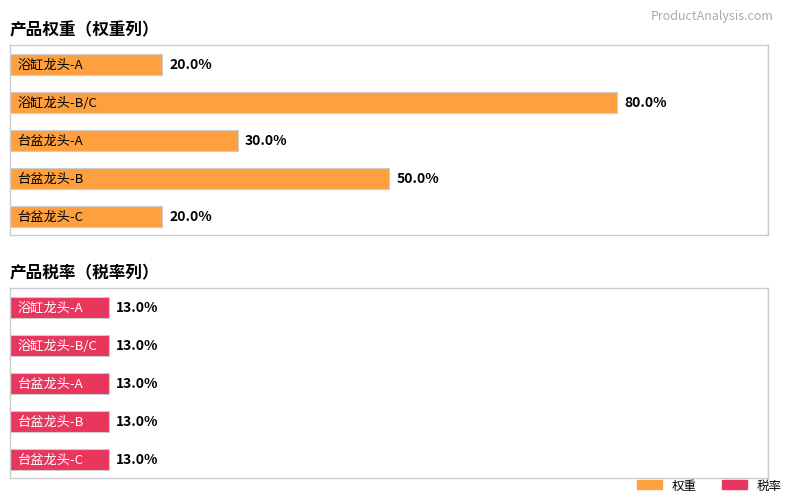

Reading right to left, what are all the values shown in this chart?

权重: 浴缸龙头-A=0.2	浴缸龙头-B/C=0.8	台盆龙头-A=0.3	台盆龙头-B=0.5	台盆龙头-C=0.2
税率: 浴缸龙头-A=0.1	浴缸龙头-B/C=0.1	台盆龙头-A=0.1	台盆龙头-B=0.1	台盆龙头-C=0.1